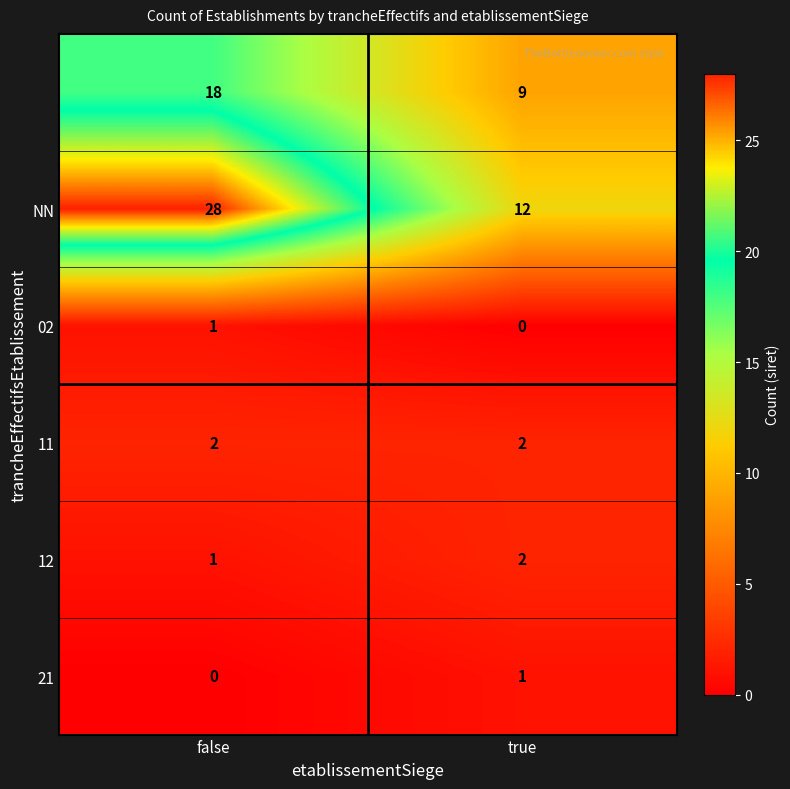

What is the total value across all series at true?

26